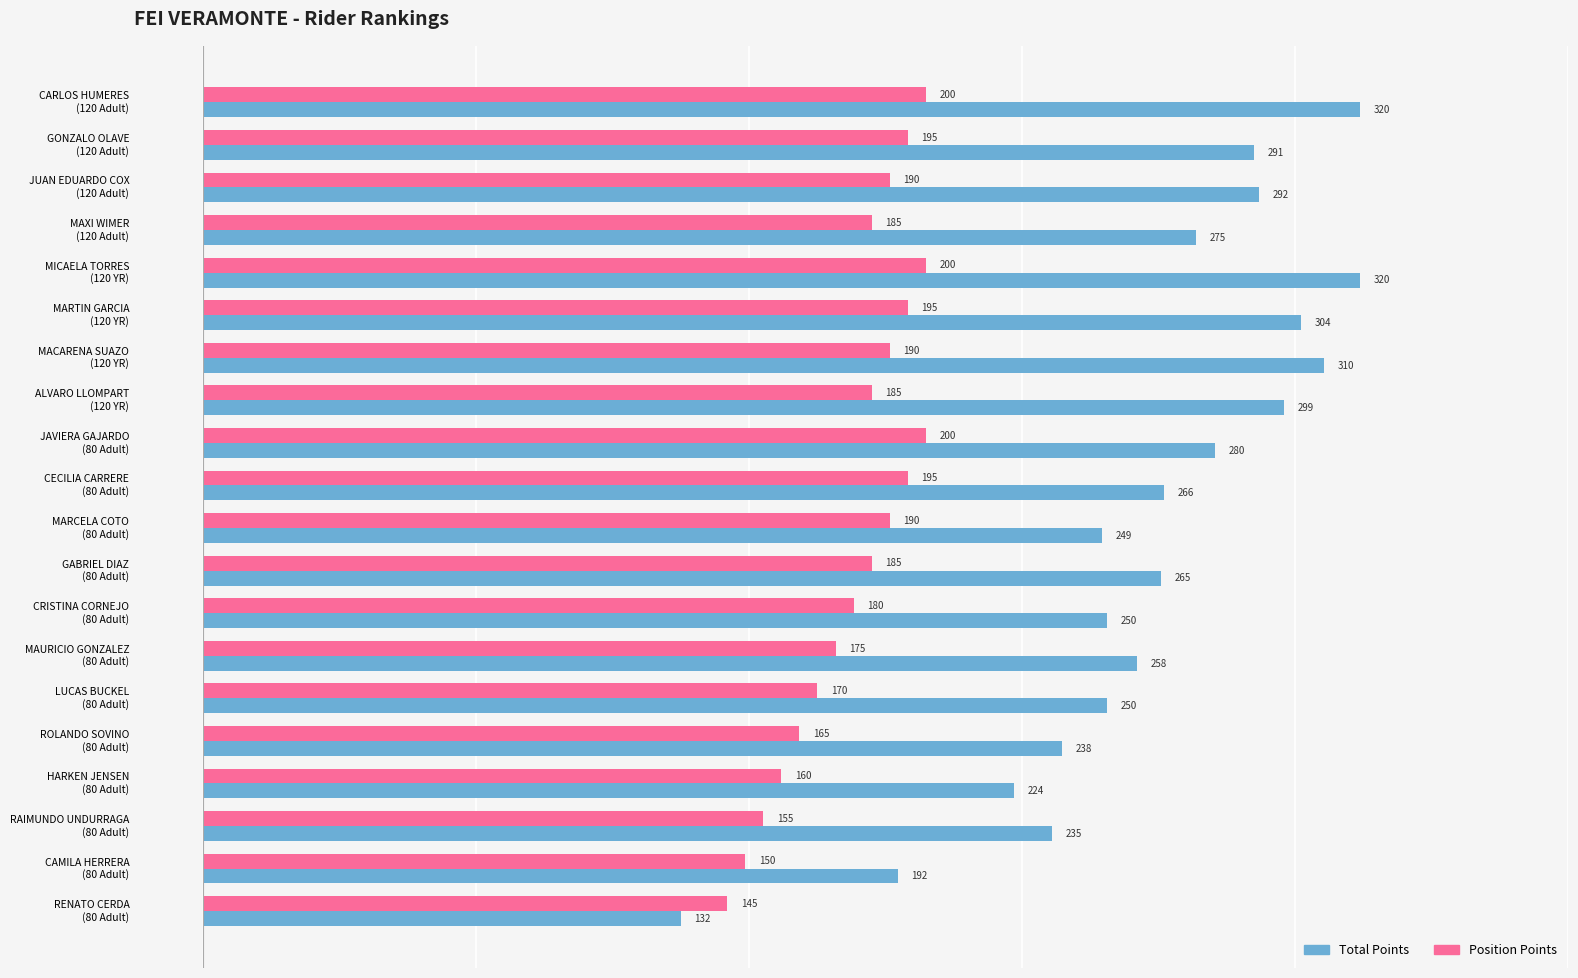

Which series has the widest spread of values?

Total Points